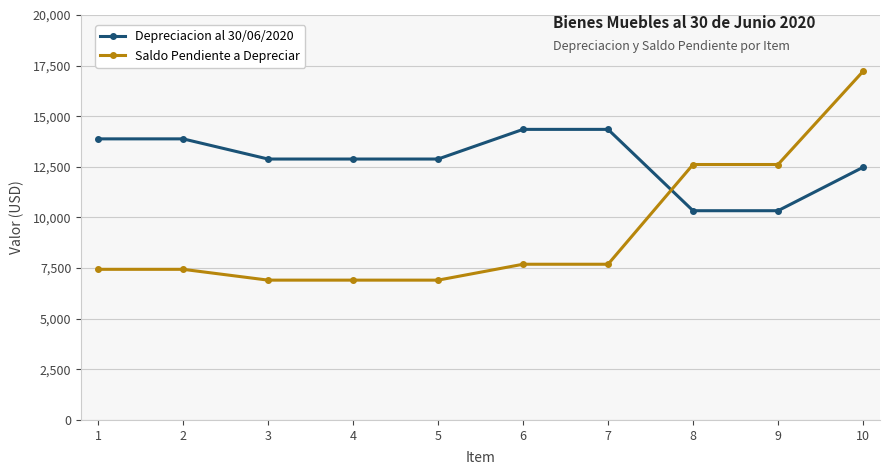

Is it true that Depreciacion al 30/06/2020 equals 21200 at 10?

False